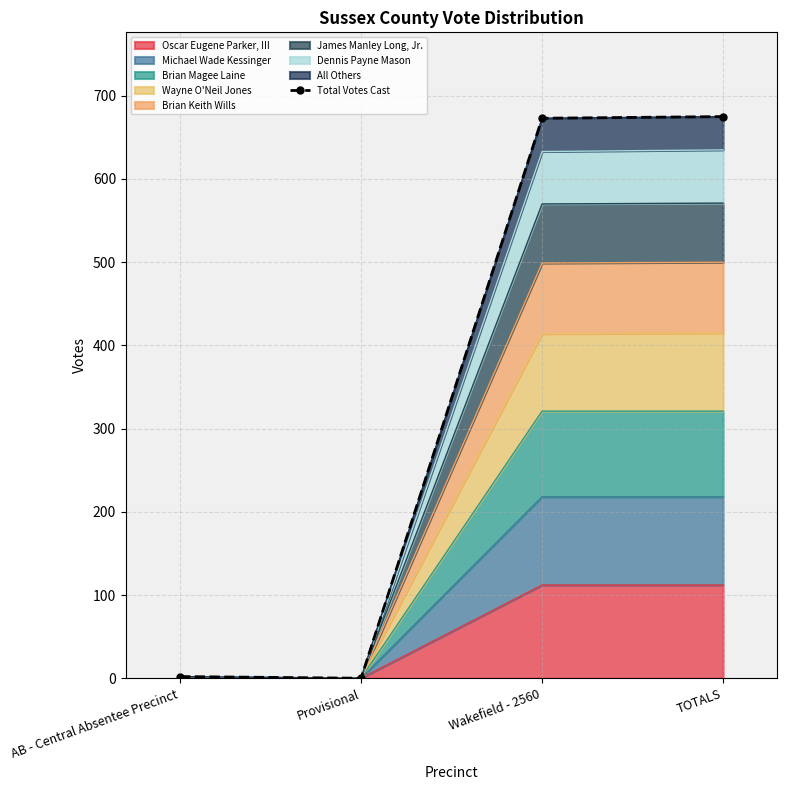

True or false: the data has more than 0 interior local peaks.

False